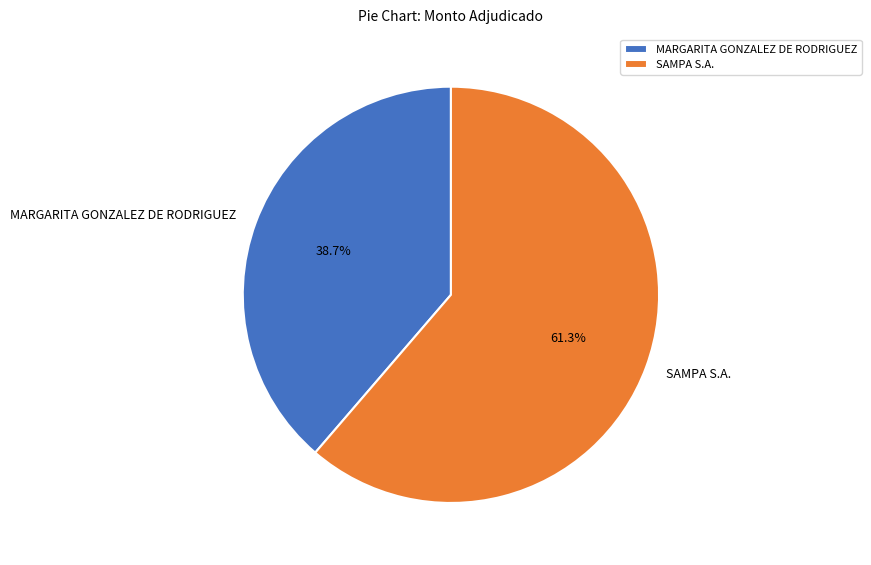

Is there any slice that represents more than half of the pie?

Yes